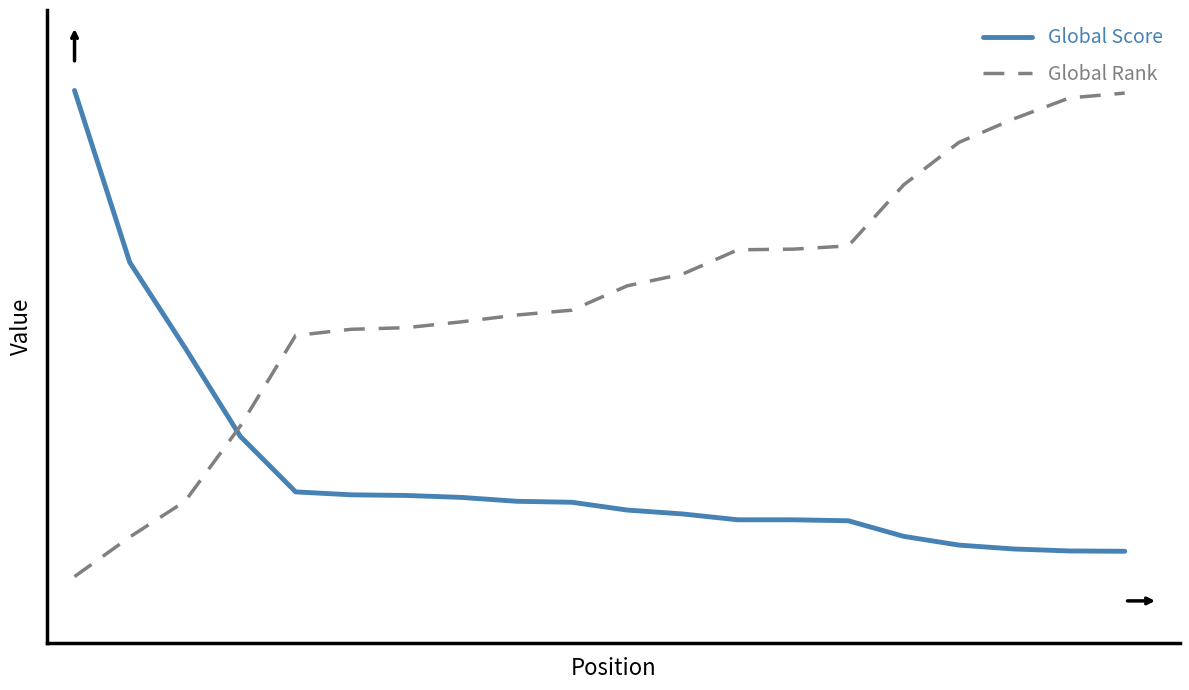

Is this an area chart (filled region under the line)?

No